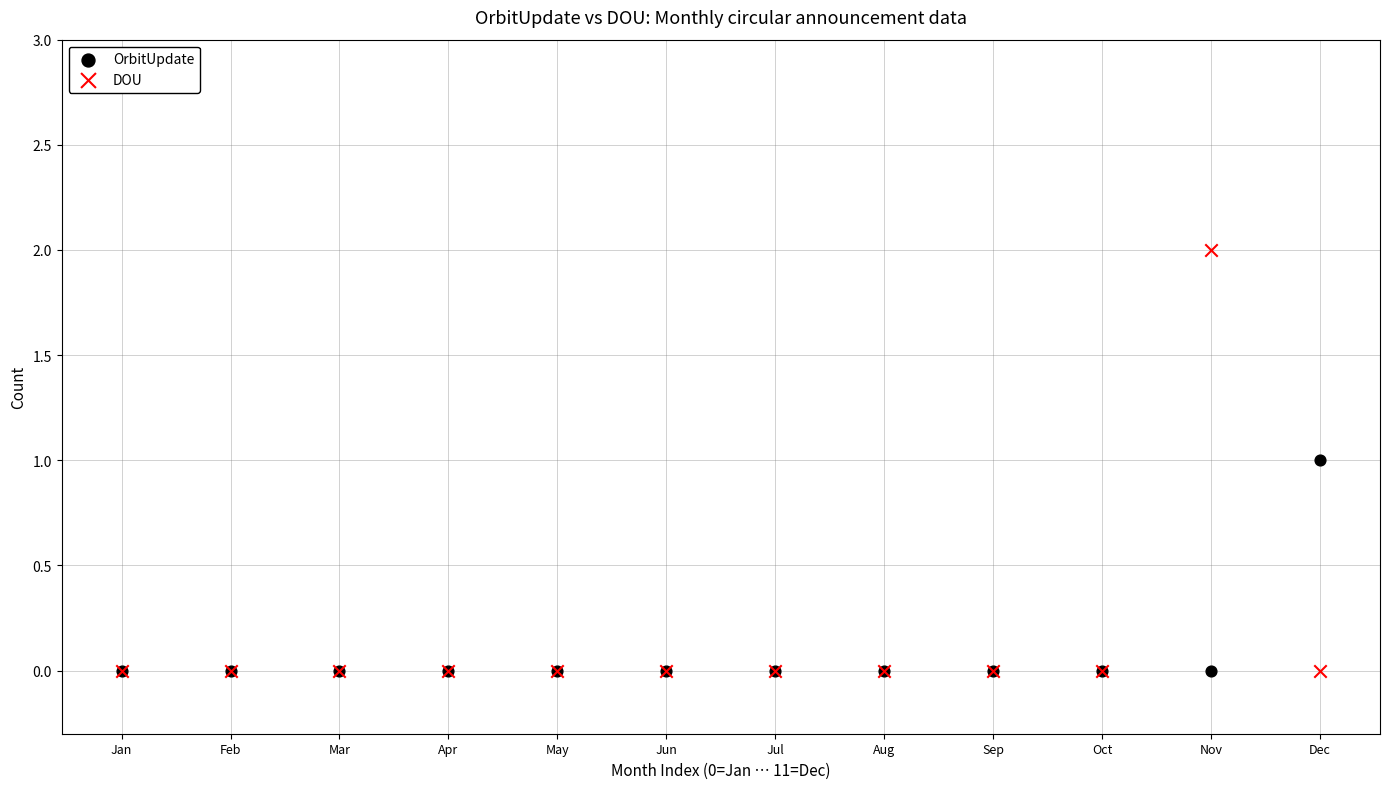

Which series contains the highest Y value?

DOU